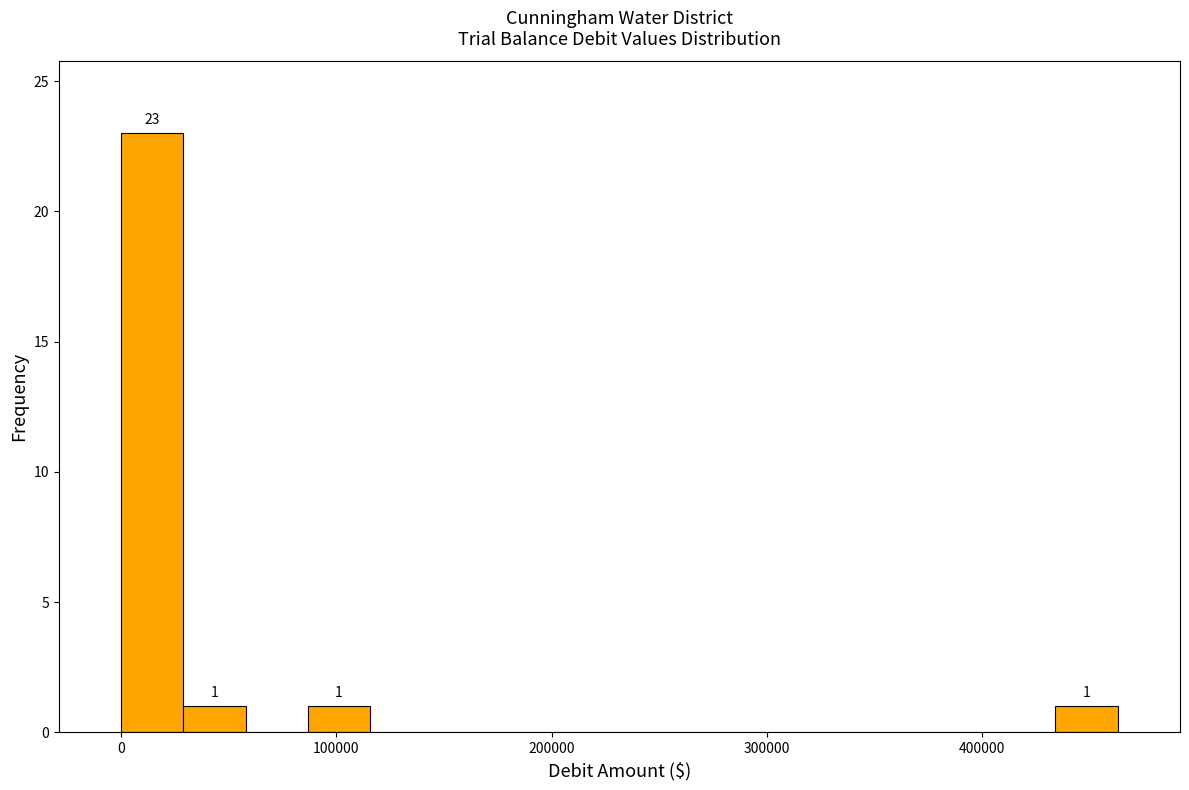

Around what value on the x-axis is the tallest bar? Give the approximate position of its centre, as read against the axis.

10000